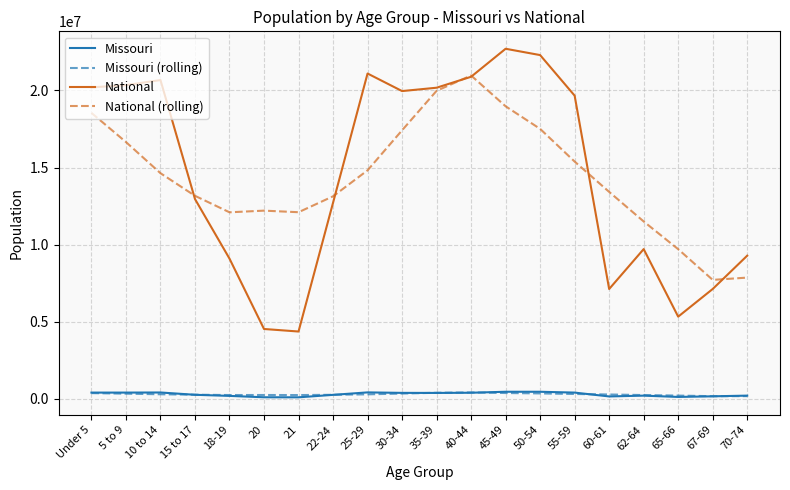

What is the greatest value displayed?

22708591.0